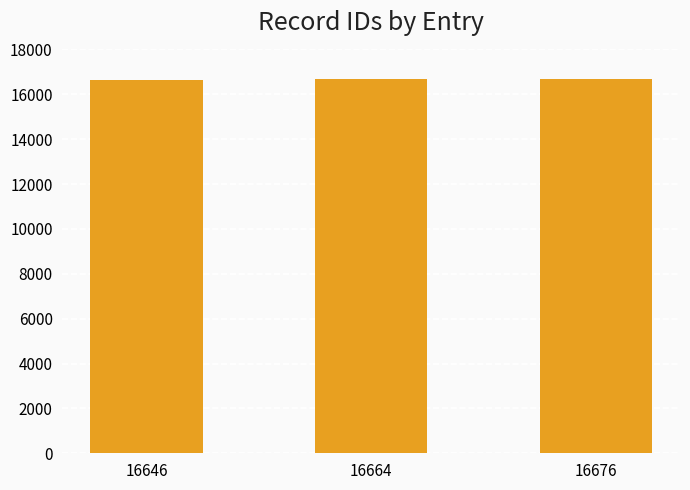

Where is the data nearest to the value 16661?

16664